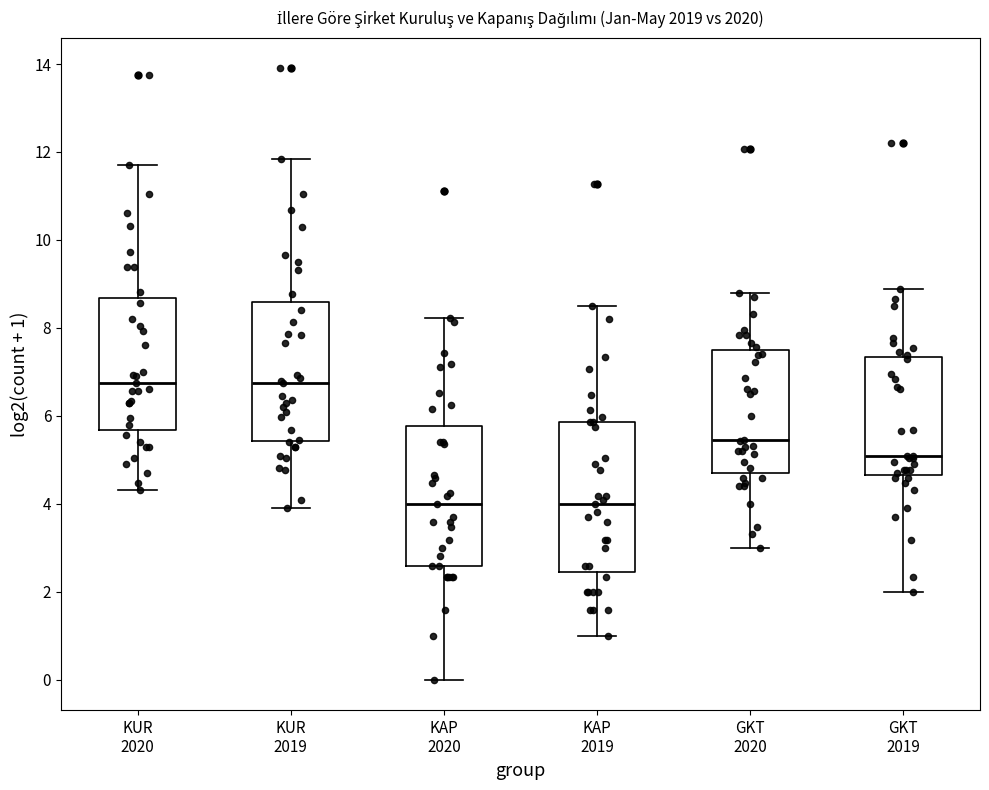

Where does the upper whisker of the box for KAP 2019 end on the y-axis? The values are not printed on the chart, so give them approximately, as read against the axis.

8.4